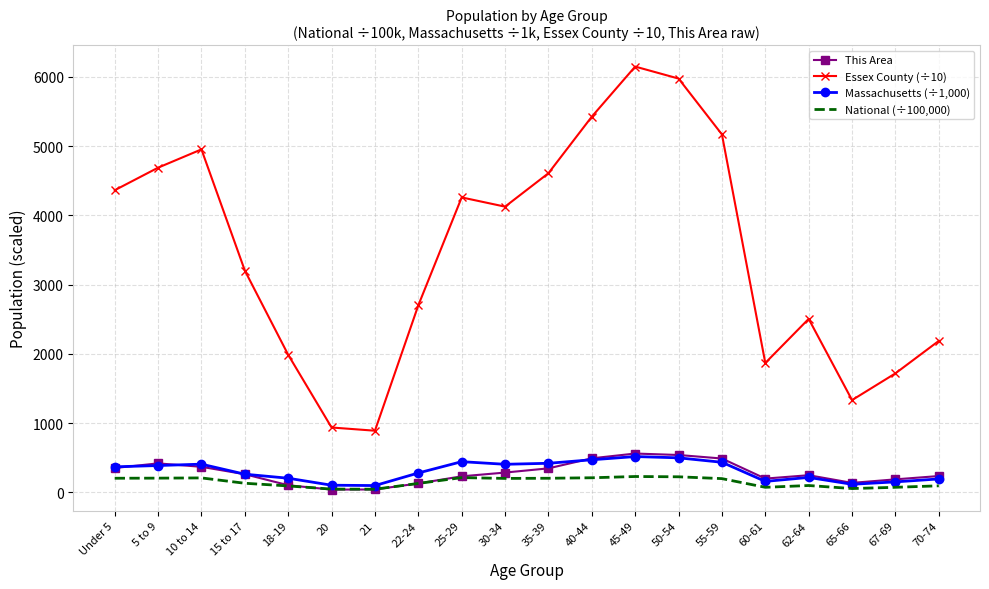

True or false: Essex County (÷10) has more than 0 points higher than both neighbors.

True